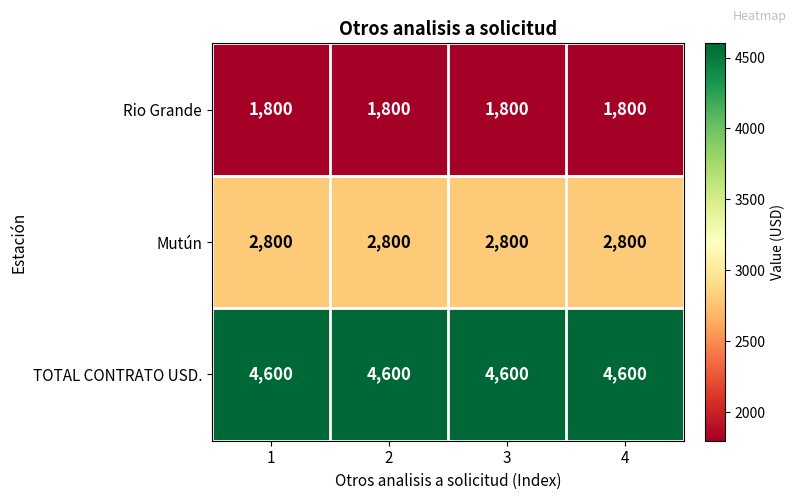

What is the maximum value shown in the chart?

4600